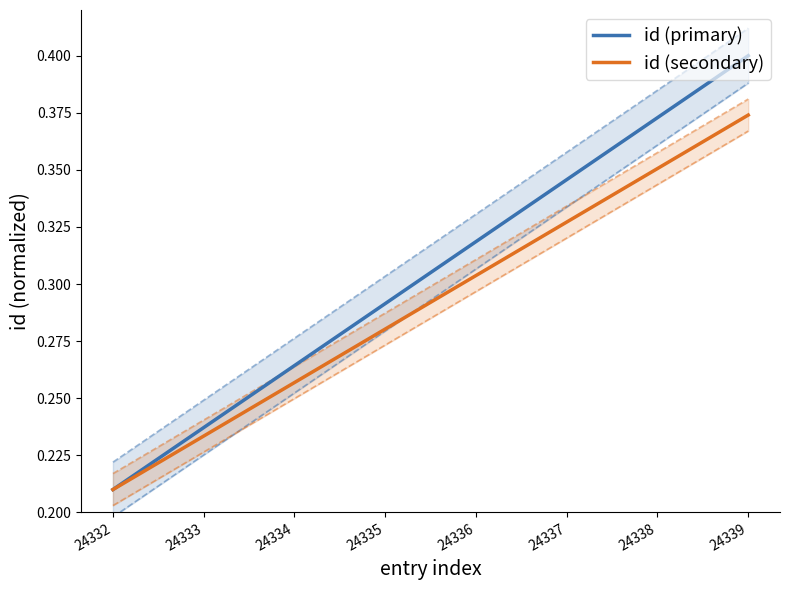

At 24334, list the series in order from smallest to largest.

id (secondary), id (primary)